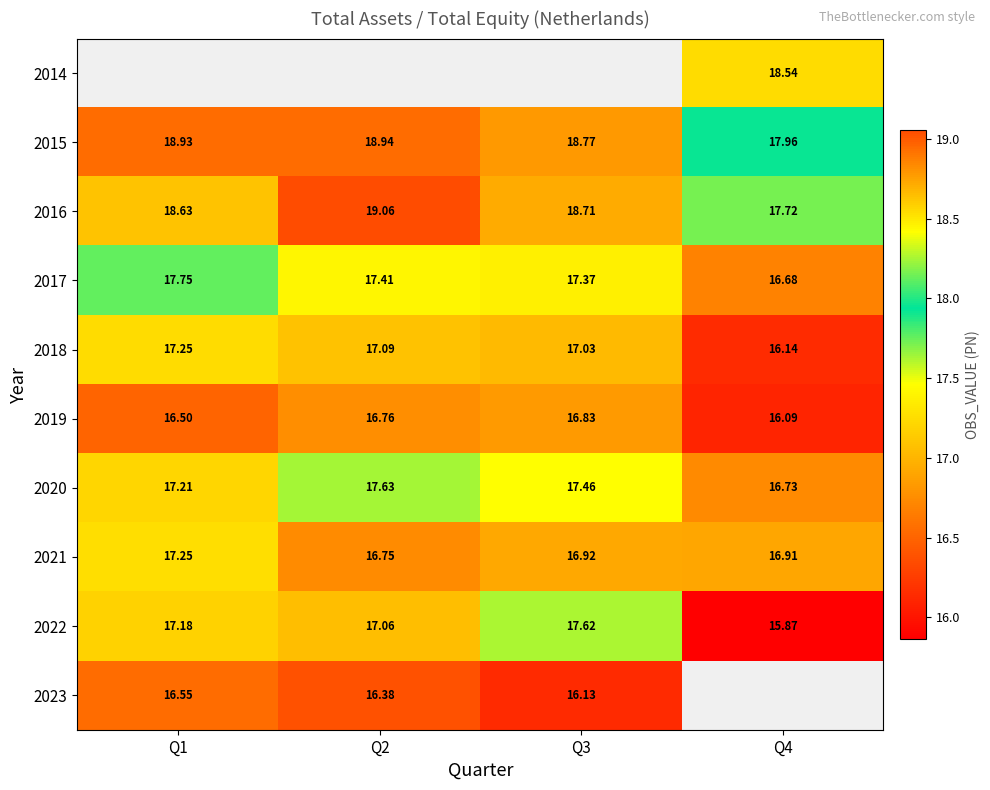

What is the difference between the 2019 values at Q1 and Q3?

0.3